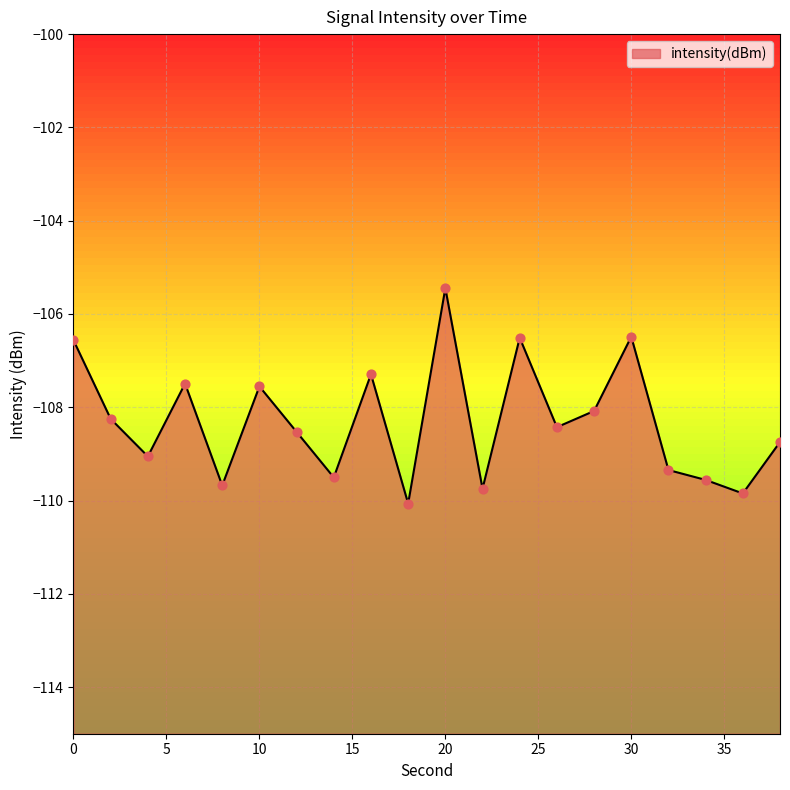

What is the change in value from 16 to 18?

-2.8